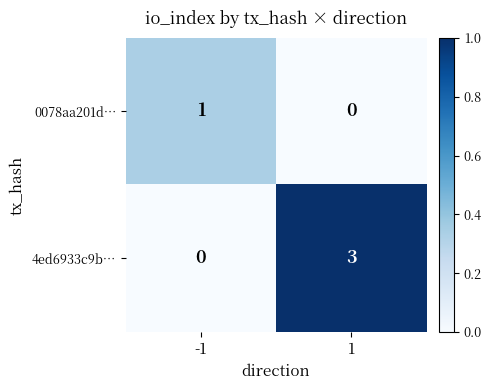

What is the approximate value of 4ed6933c9b… at 1?

3